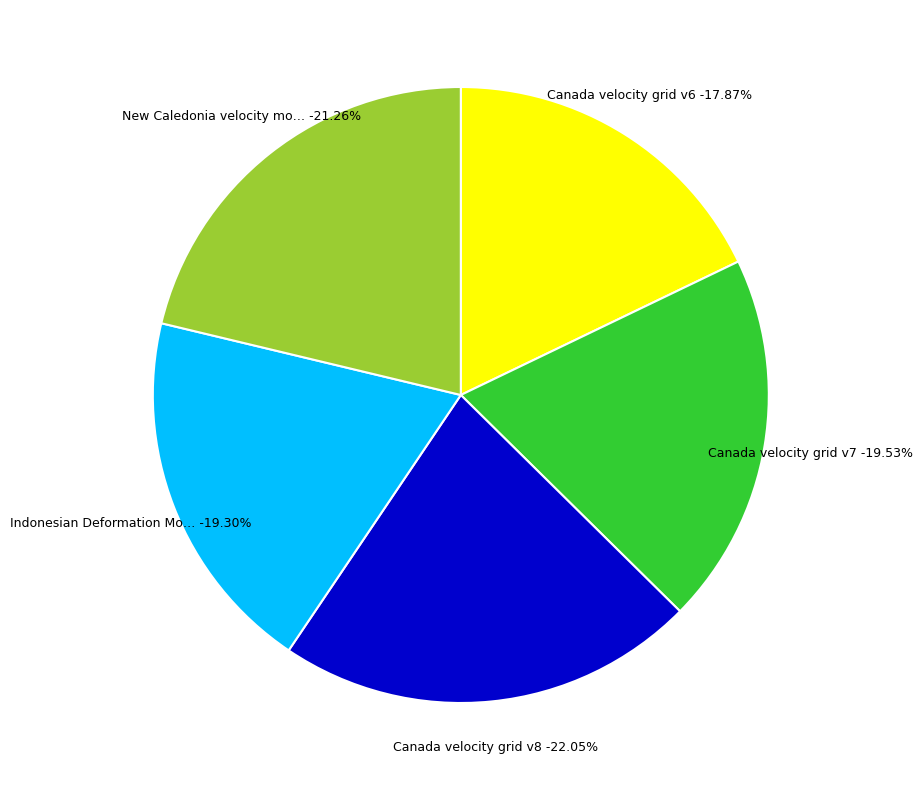

How many segments does this pie chart have?

5